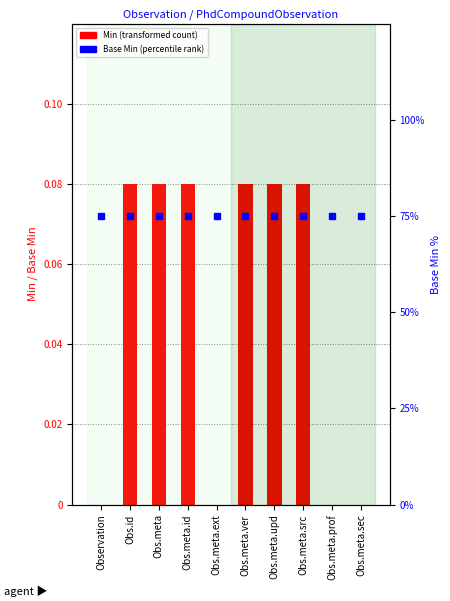

What is the label of the 5th bar from the right?

Obs.meta.ver